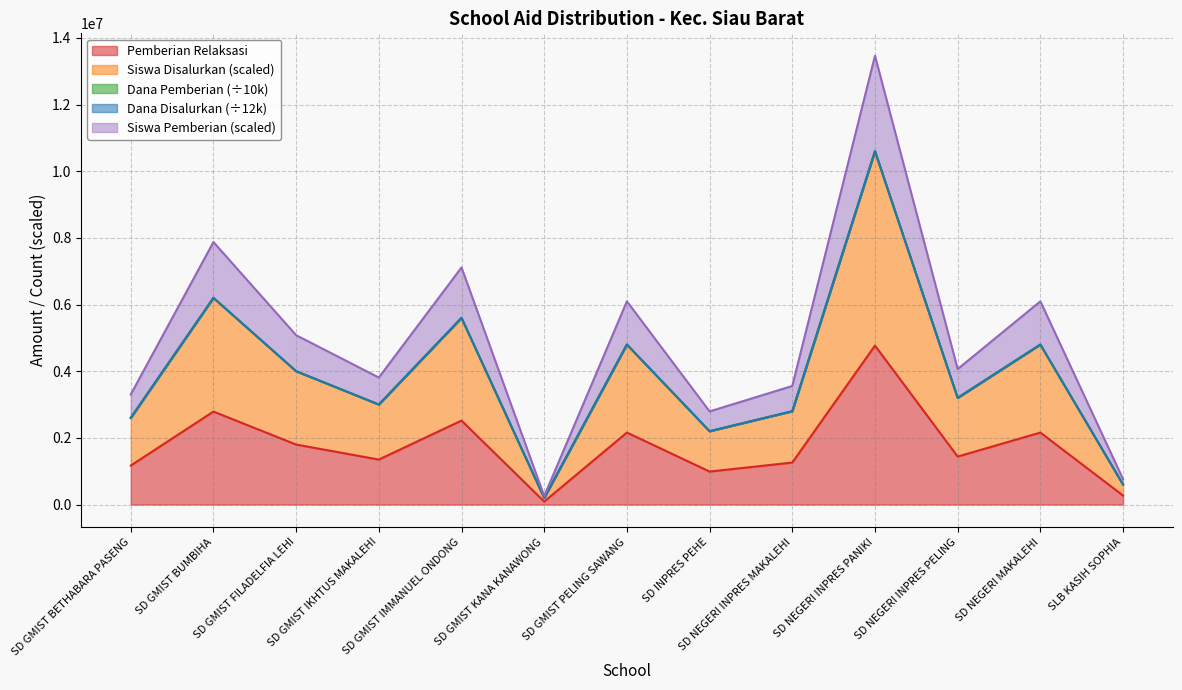

At which category does the chart reach its minimum across all series?

SD GMIST KANA KANAWONG